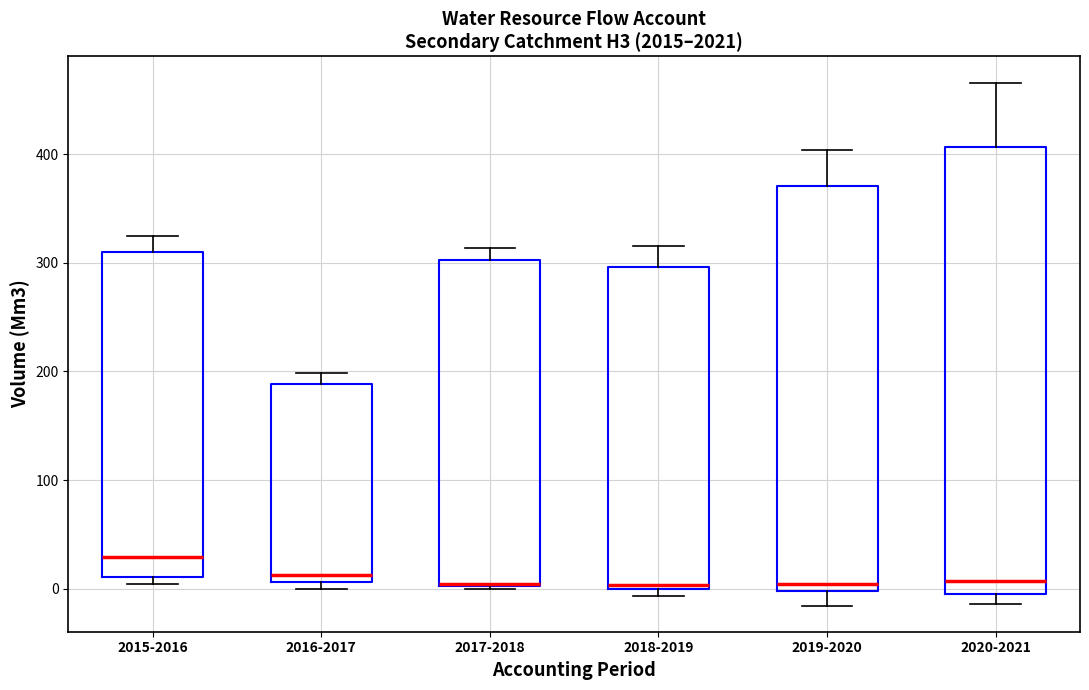

Reading left to right, read every box against the y-axis: the position of its median line, the range the box covers, and the ends of its whiskers. The values are not printed on the chart, so give them approximately, as read against the axis.

2015-2016: median 30, box 10 to 310, whiskers 0 to 320
2016-2017: median 10 (just above the box's lower edge), box 10 to 190, whiskers 0 to 200
2017-2018: median 0 (drawn on the box's lower edge), box 0 to 300, whiskers 0 (just below the box's lower edge) to 310
2018-2019: median 0 (just above the box's lower edge), box 0 to 300, whiskers -10 to 320
2019-2020: median 0 (just above the box's lower edge), box 0 to 370, whiskers -20 to 400
2020-2021: median 10, box 0 to 410, whiskers -10 to 470